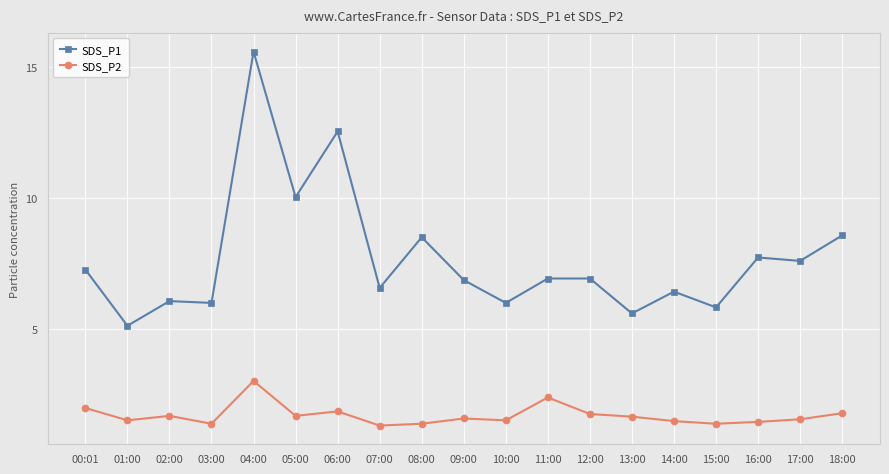

True or false: SDS_P2 and SDS_P1 cross at least once.

False